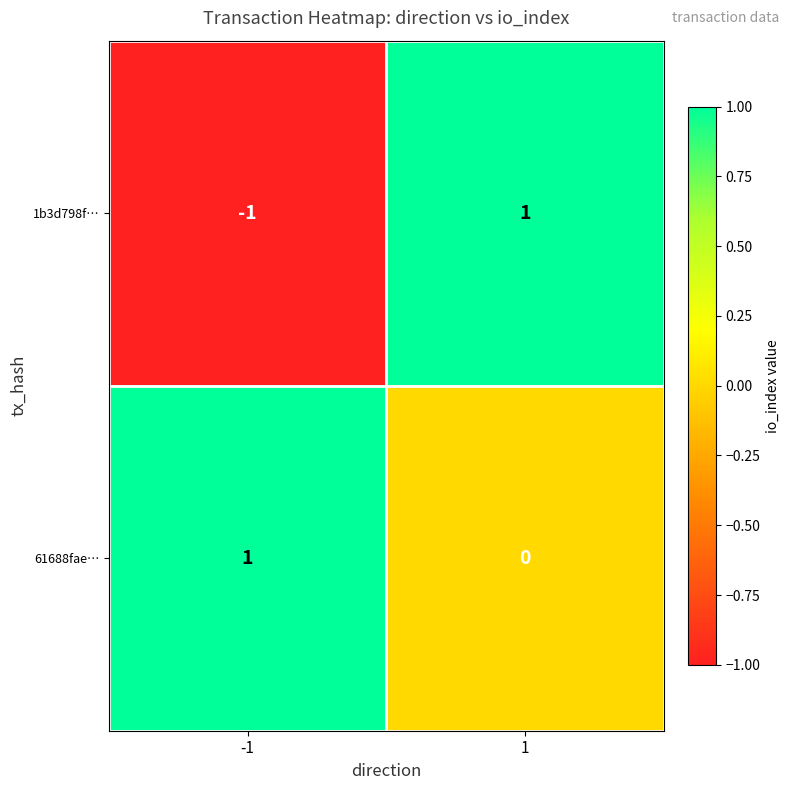

The 1b3d798f… series shows -2 at -1. True or false?

False